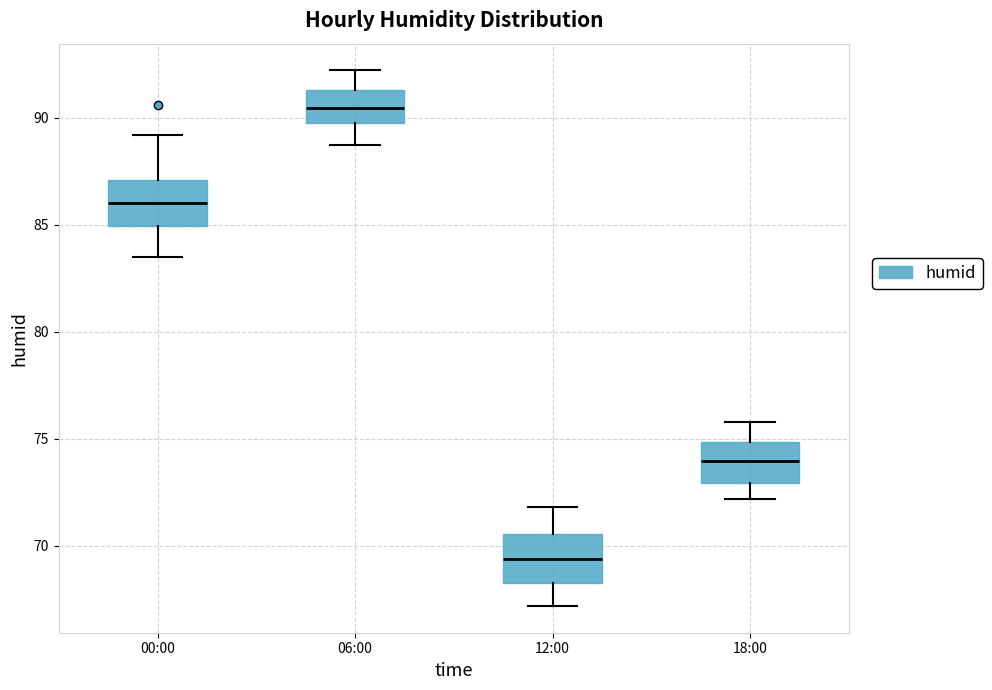

Where is the lower edge of the box for 06:00 on the y-axis? The values are not printed on the chart, so give them approximately, as read against the axis.

89.5